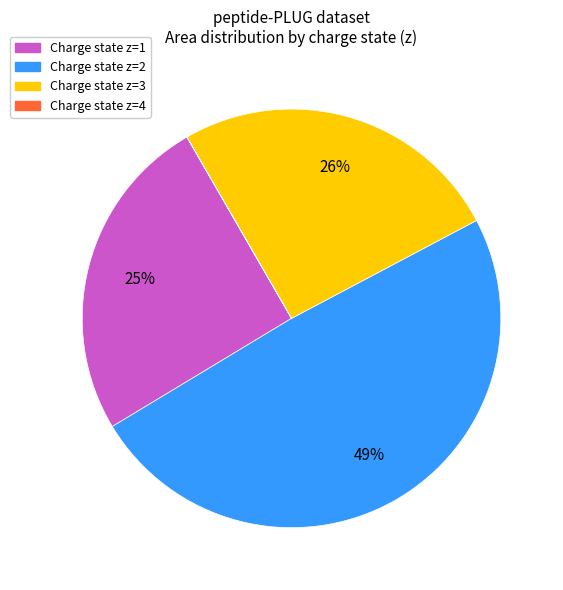

To the nearest percent, what is the average slice percentage?

25%